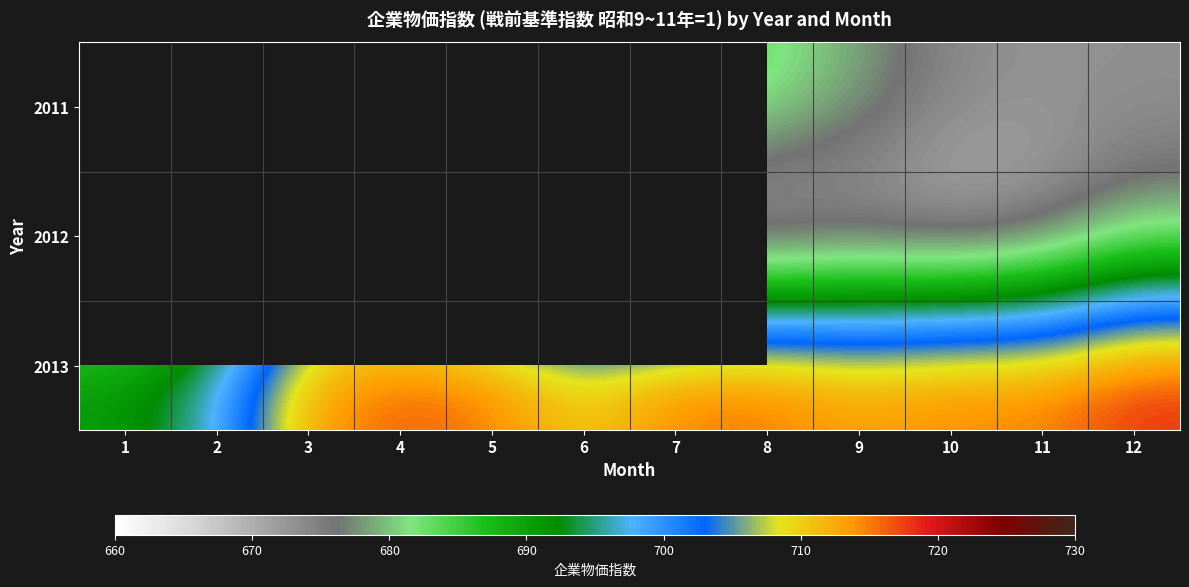

What value does the 2013 series have at 4?

717.2